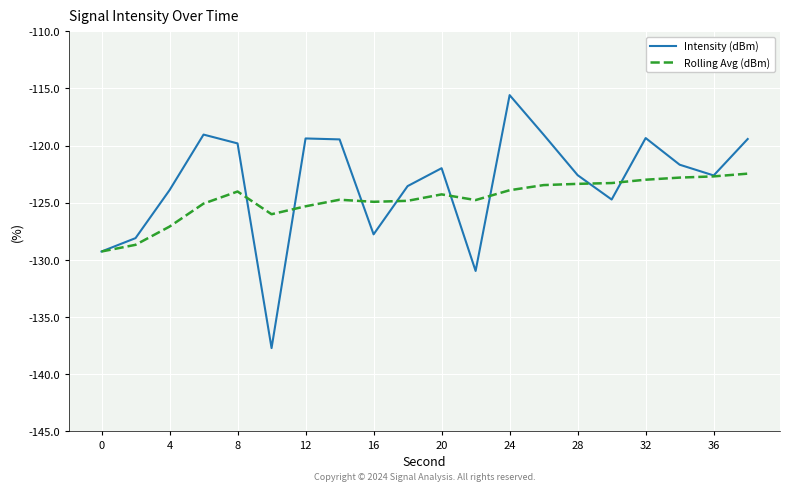

What is the highest value of the Intensity (dBm) series?

-115.6